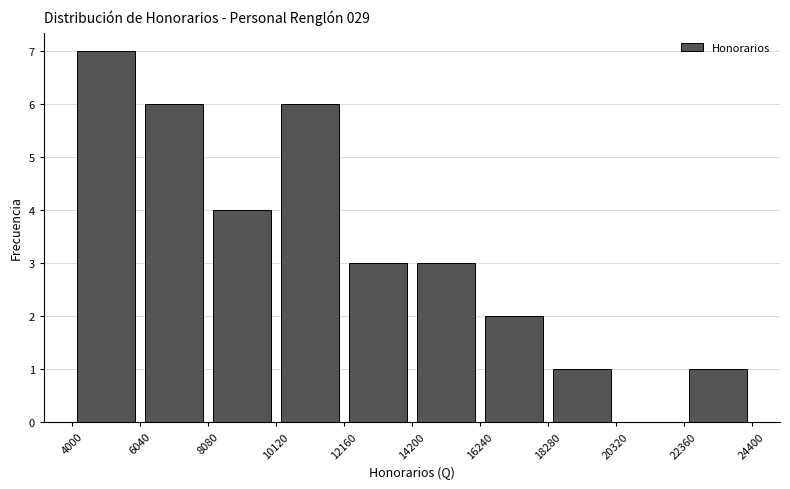

What is the height of the bar covering 10120 to 12160 on the x-axis? The values are not printed on the chart, so give them approximately, as read against the axis.

6